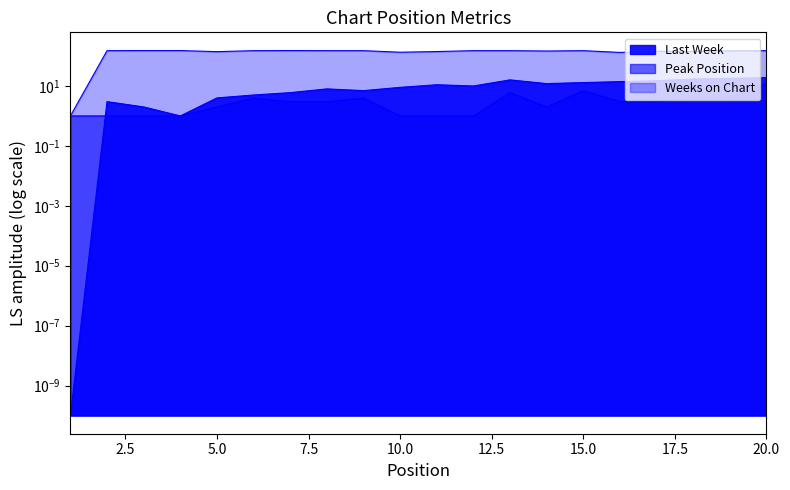

How many data points in Weeks on Chart are less than 151?

9